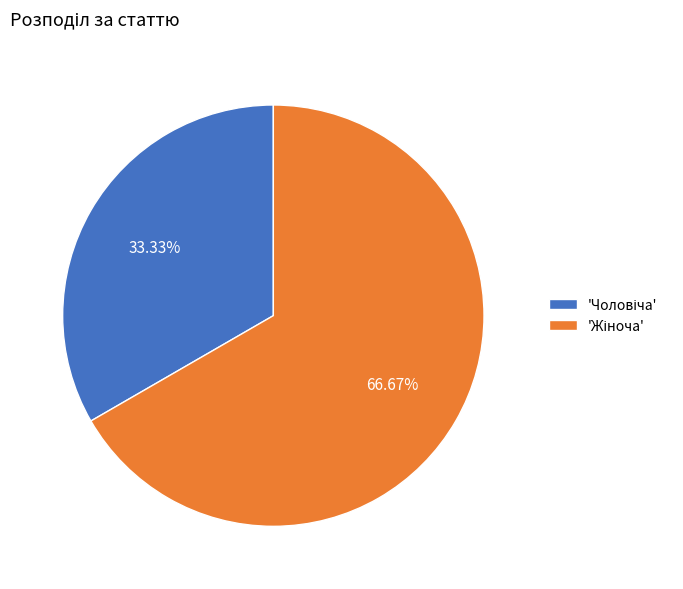

Is there any slice that represents more than half of the pie?

Yes